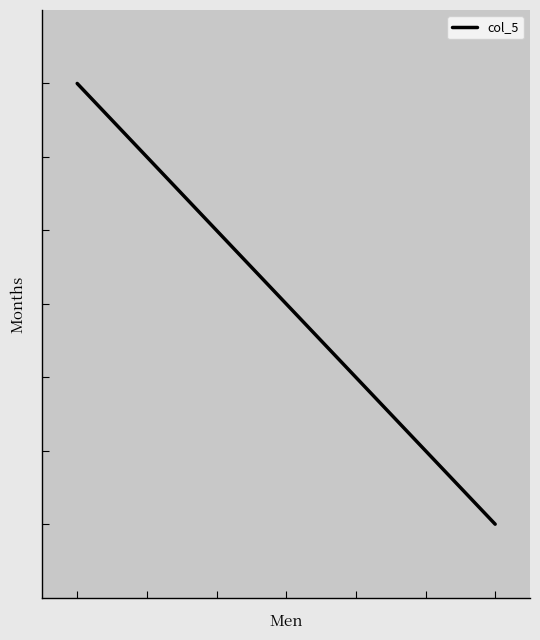

True or false: the data has more than 1 interior local peaks.

False